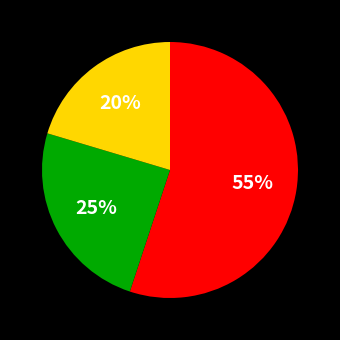

To the nearest percent, what is the difference between the largest and smallest slice percentages?

35%